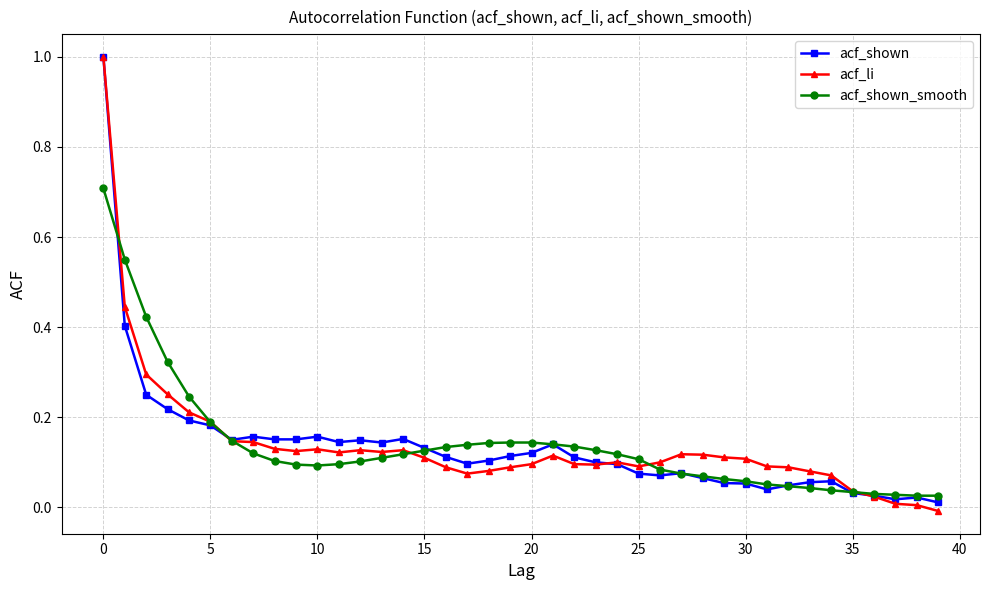

True or false: acf_li has more than 0 interior local peaks.

True